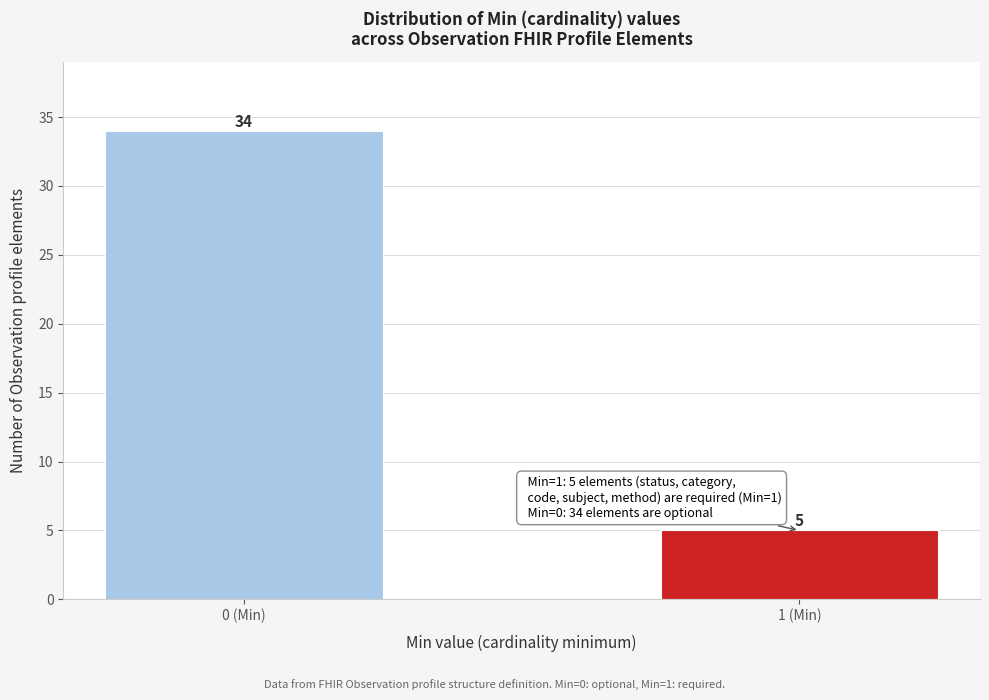

Reading left to right, transcribe all the data shown in this chart.

34	5